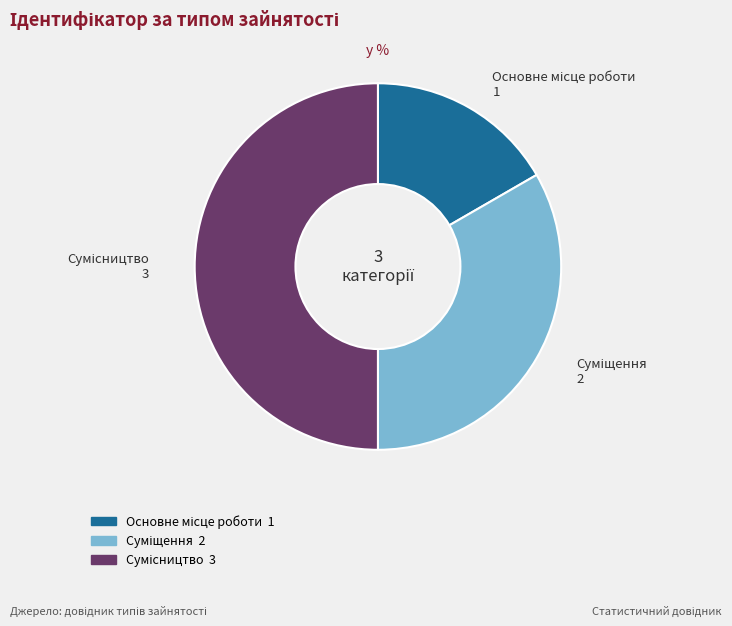

How many segments does this pie chart have?

3